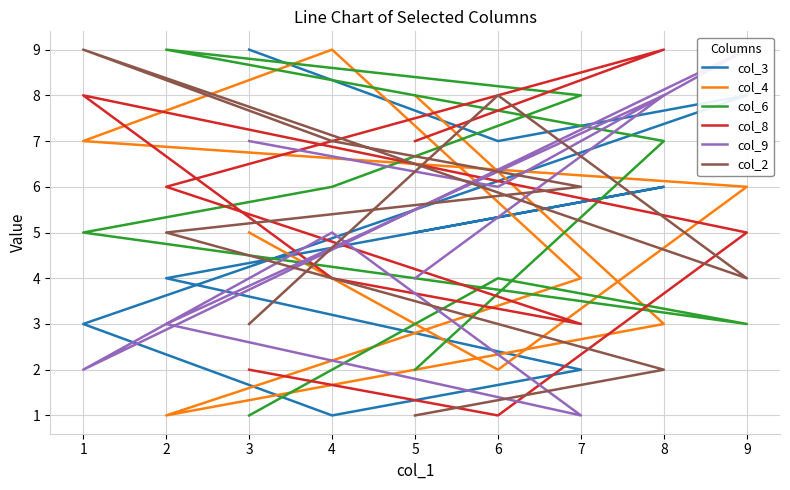

How many interior local peaks does the col_9 series have?

3